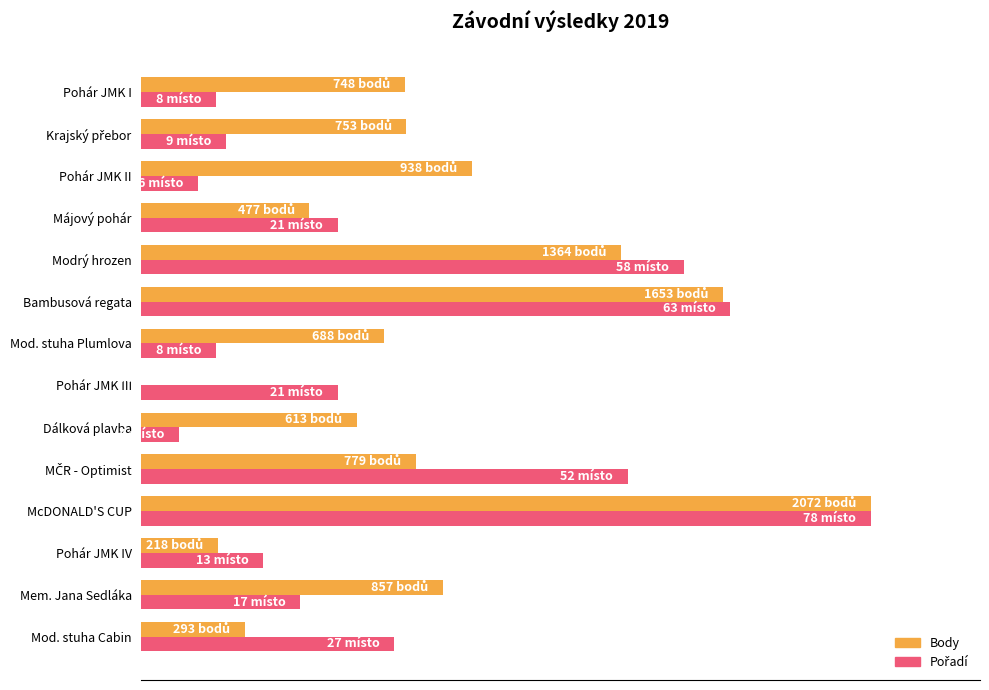

What is the value of the Pořadí (normalized %) bar at the 2nd from the left?

21.8